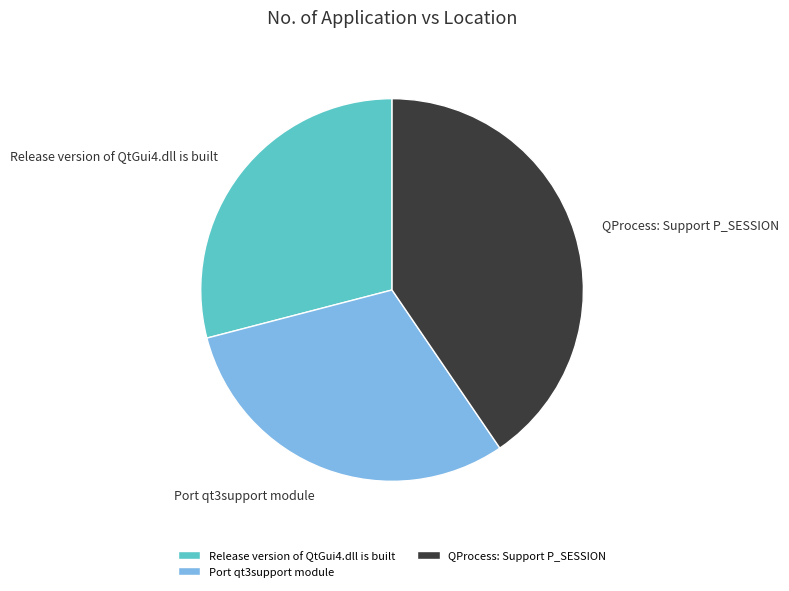

How many slices are in this pie chart?

3